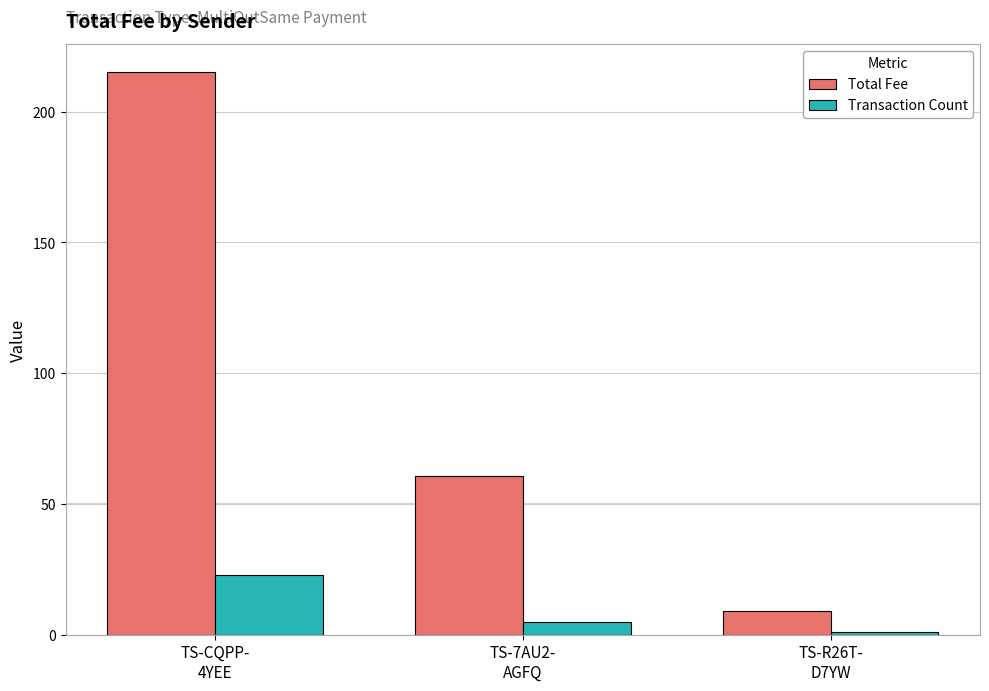

What are all the series names shown in the legend?

Total Fee, Transaction Count